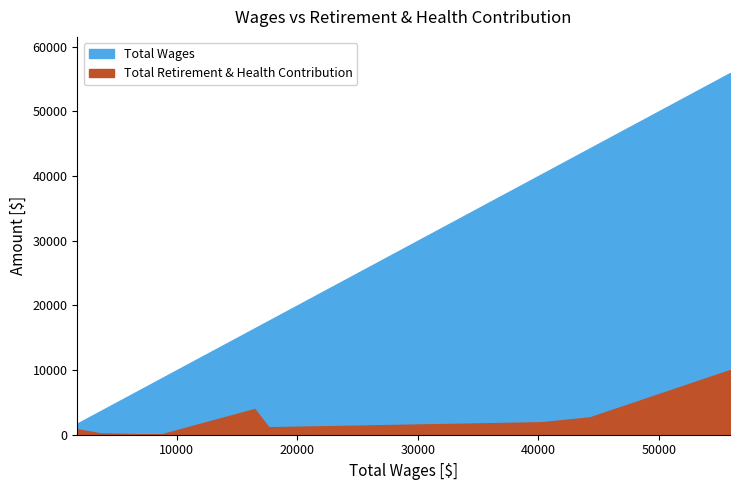

Which series has the largest total across all categories?

Total Wages